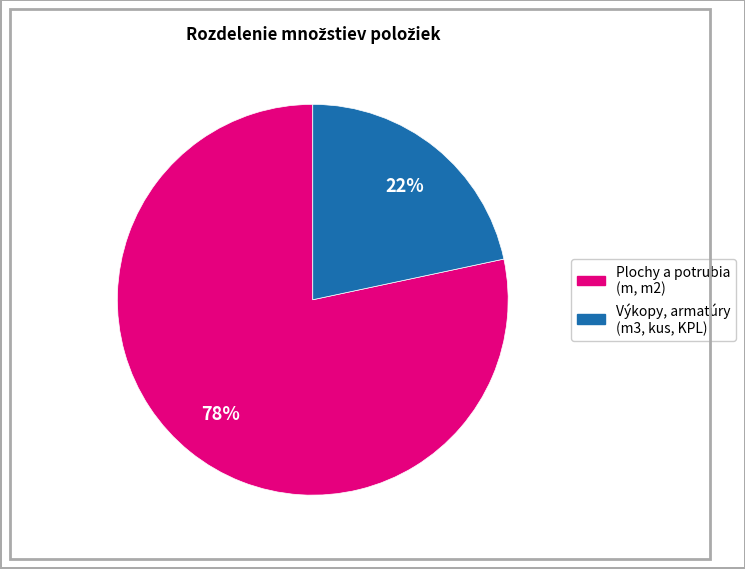

To the nearest percent, what is the average slice percentage?

50%